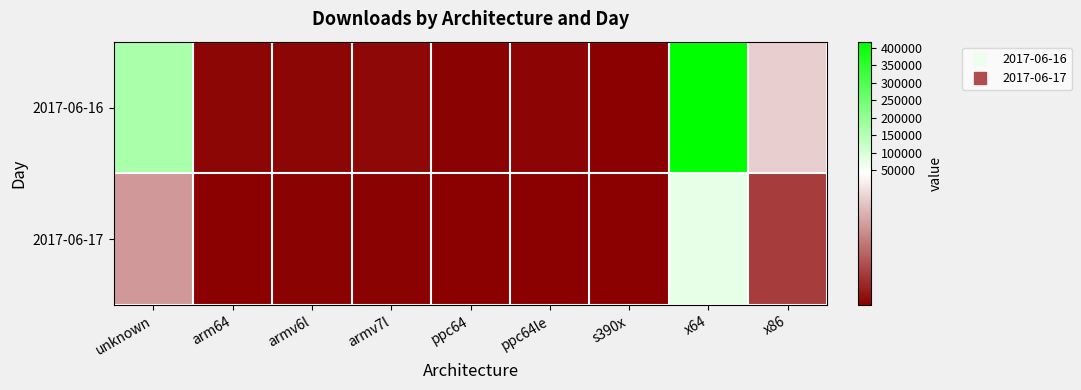

What is the spread (max minus min) of values at arm64?

804